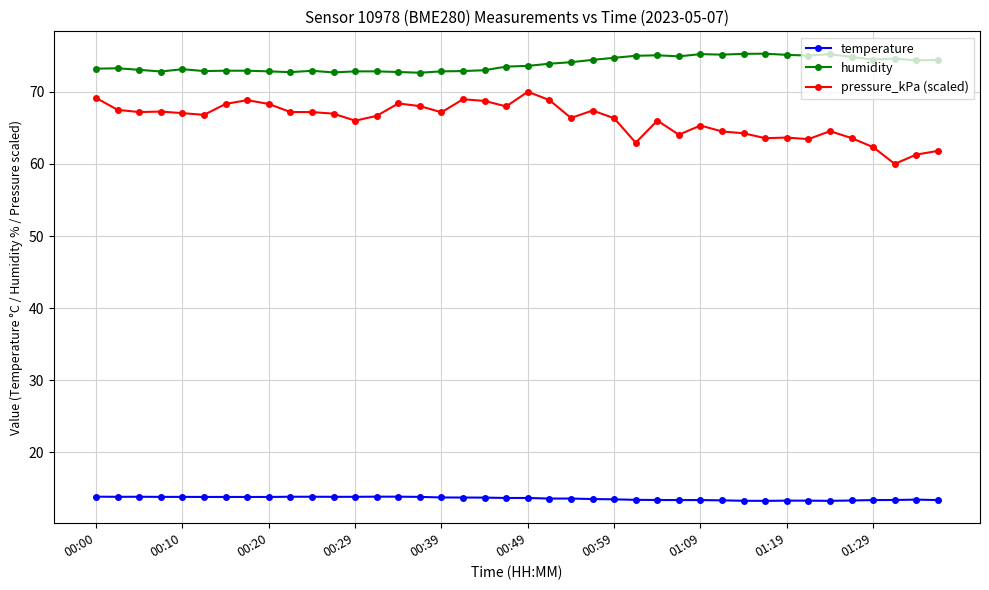

Rank the series by their maximum value, from lowest to highest.

temperature, pressure_kPa (scaled), humidity